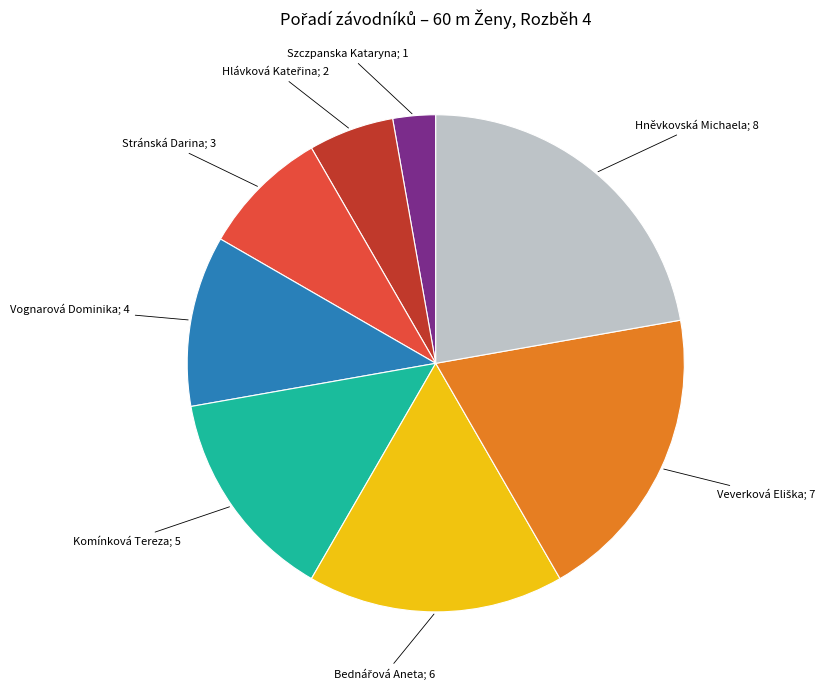

Does any single category account for the majority?

No